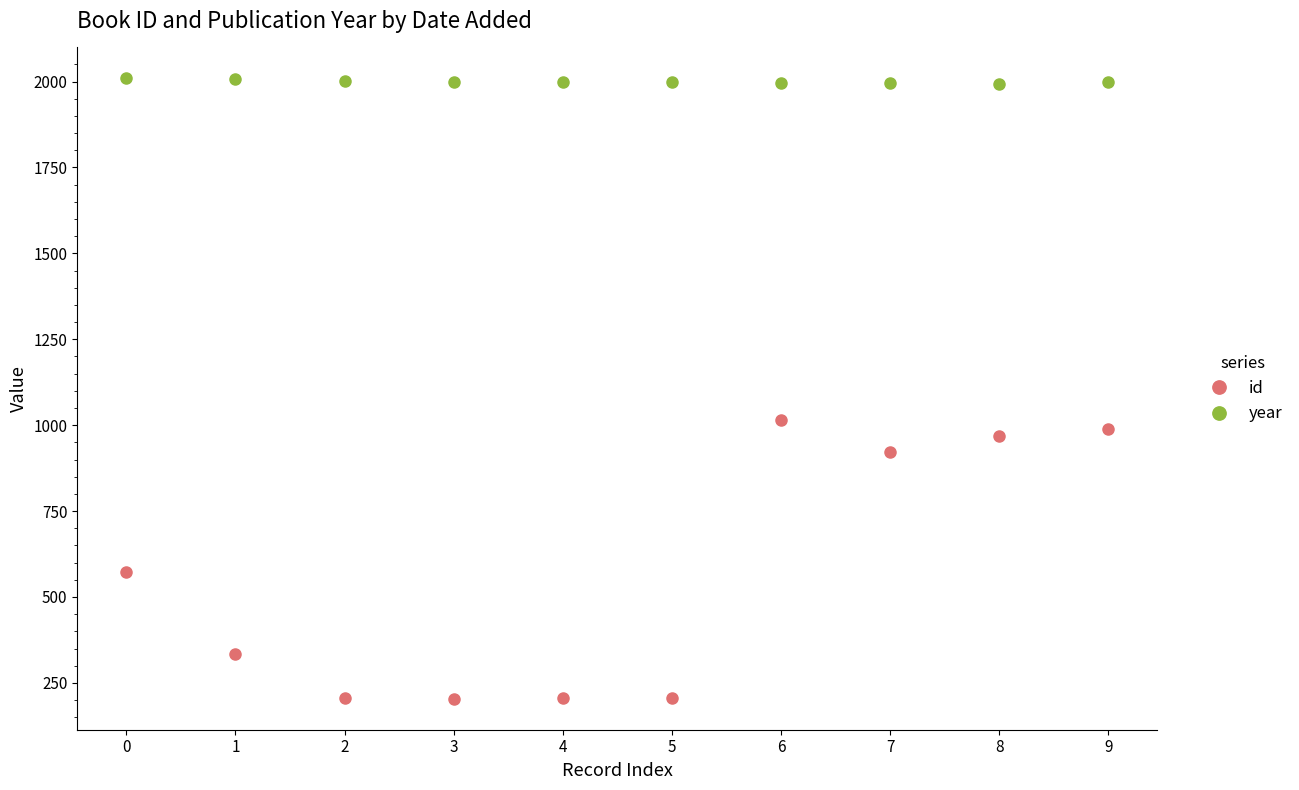

What is the spread (max minus min) of values at 5?

1792